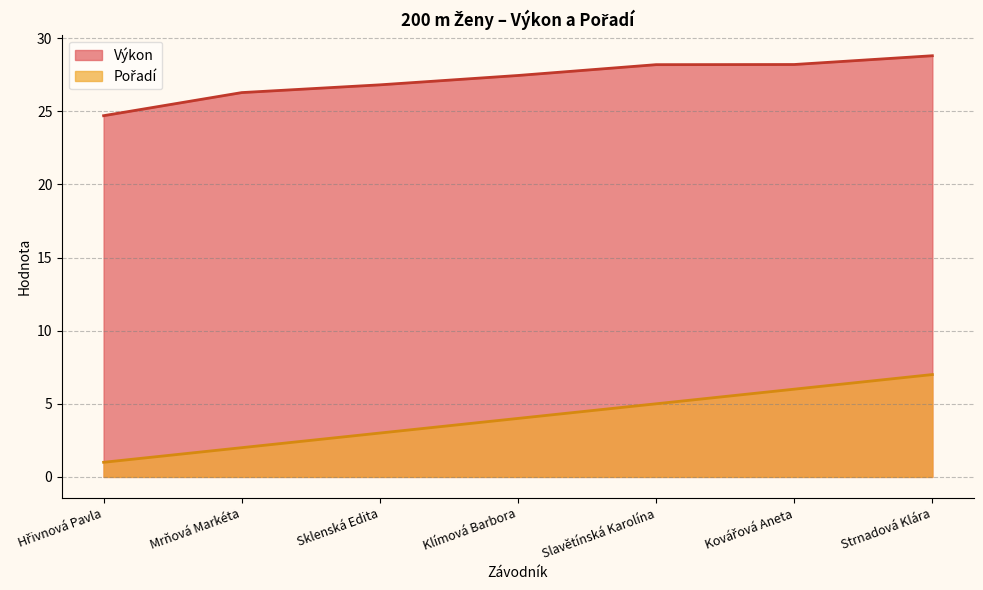

What is the label of the 5th point from the left?

Slavětínská Karolína